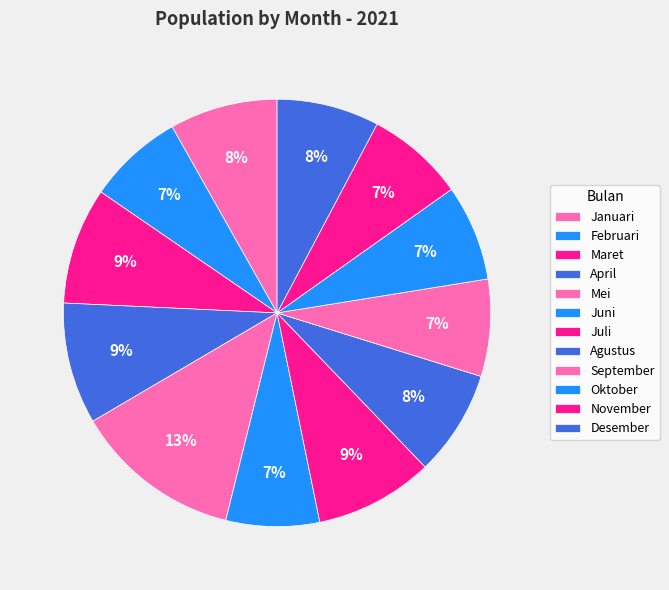

Between Mei and Maret, which is larger?

Mei